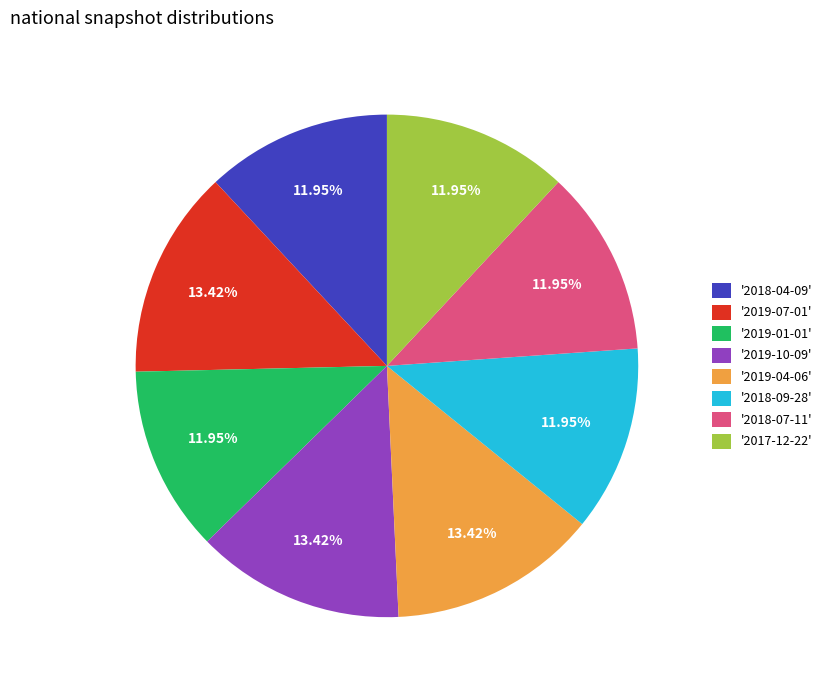

Is '2019-10-09' the majority of the pie?

No